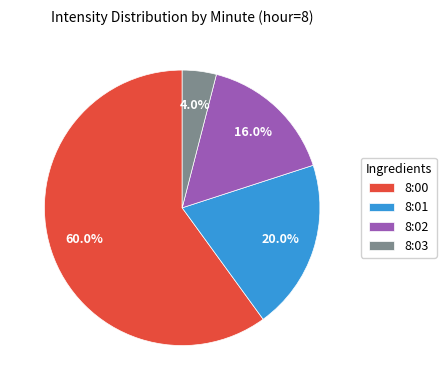

What is the ratio of the value at 8:00 to the value at 8:03?

15.0